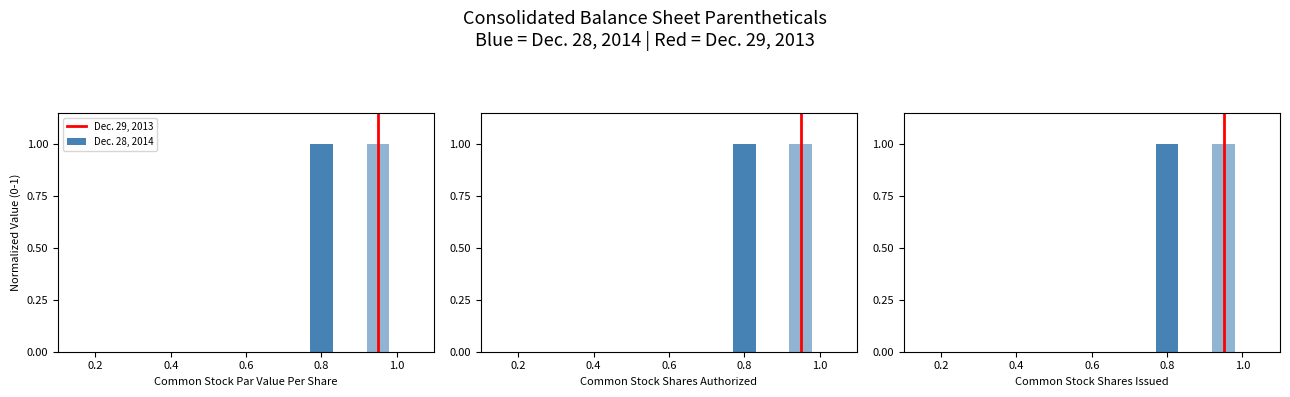

Where is the data nearest to the value 0?

0.2